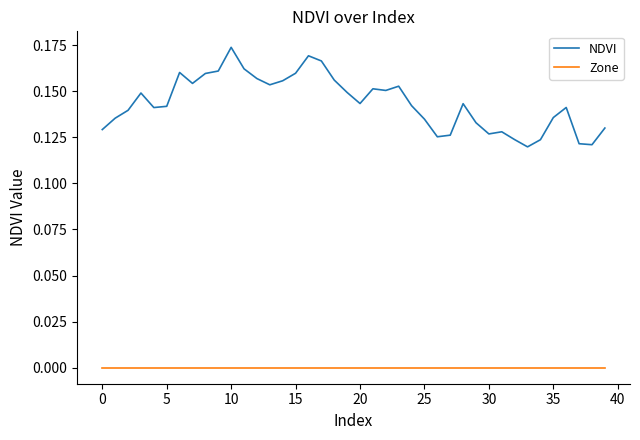

What is the sum of all NDVI values?

5.7